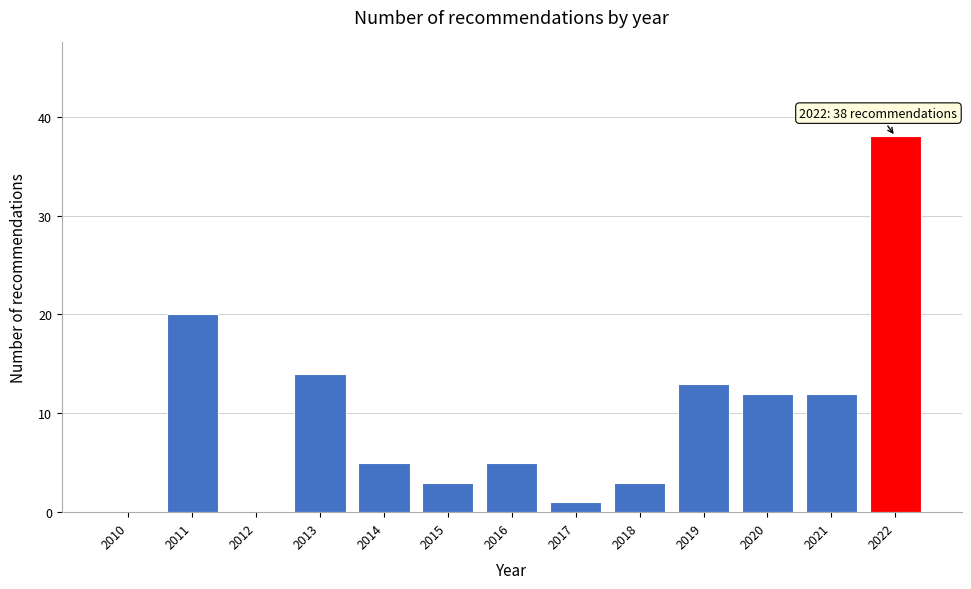

Reading left to right, list all the values displayed in this chart.

2010=0	2011=20	2012=0	2013=14	2014=5	2015=3	2016=5	2017=1	2018=3	2019=13	2020=12	2021=12	2022=38